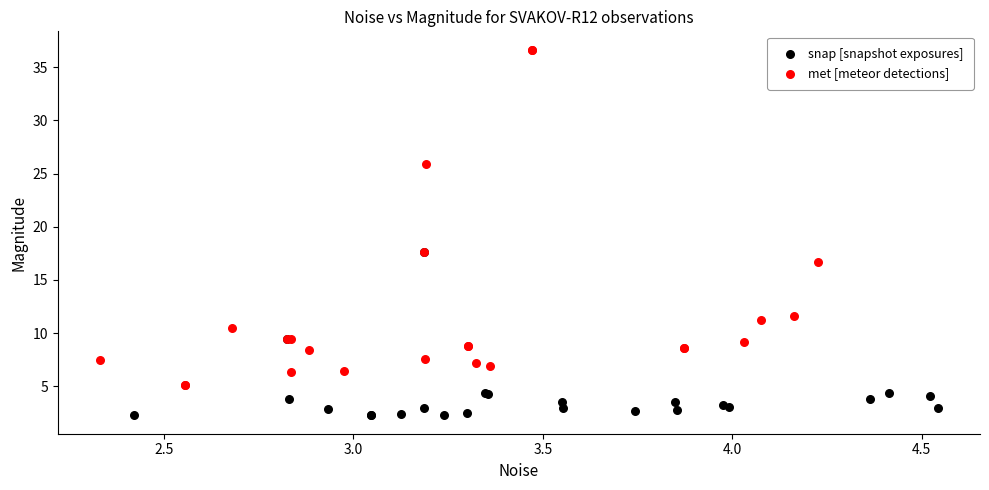

Which series reaches the maximum Y coordinate?

met [meteor detections]